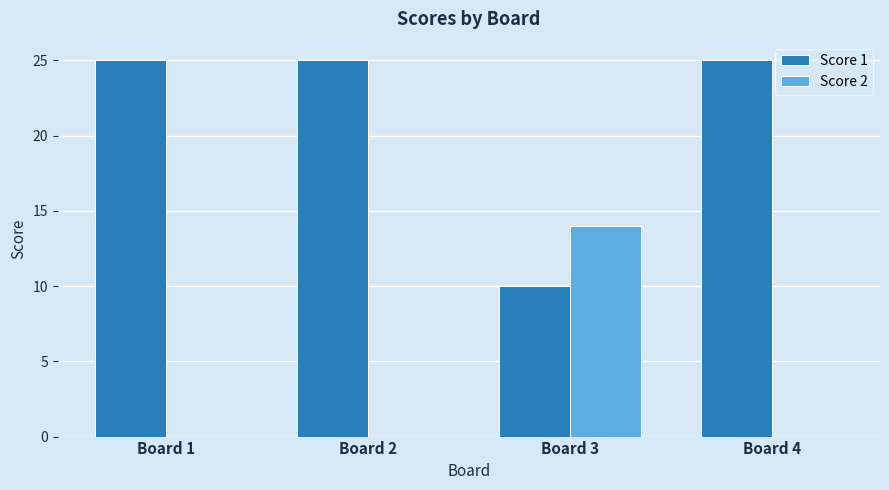

Which series has the largest total across all categories?

Score 1